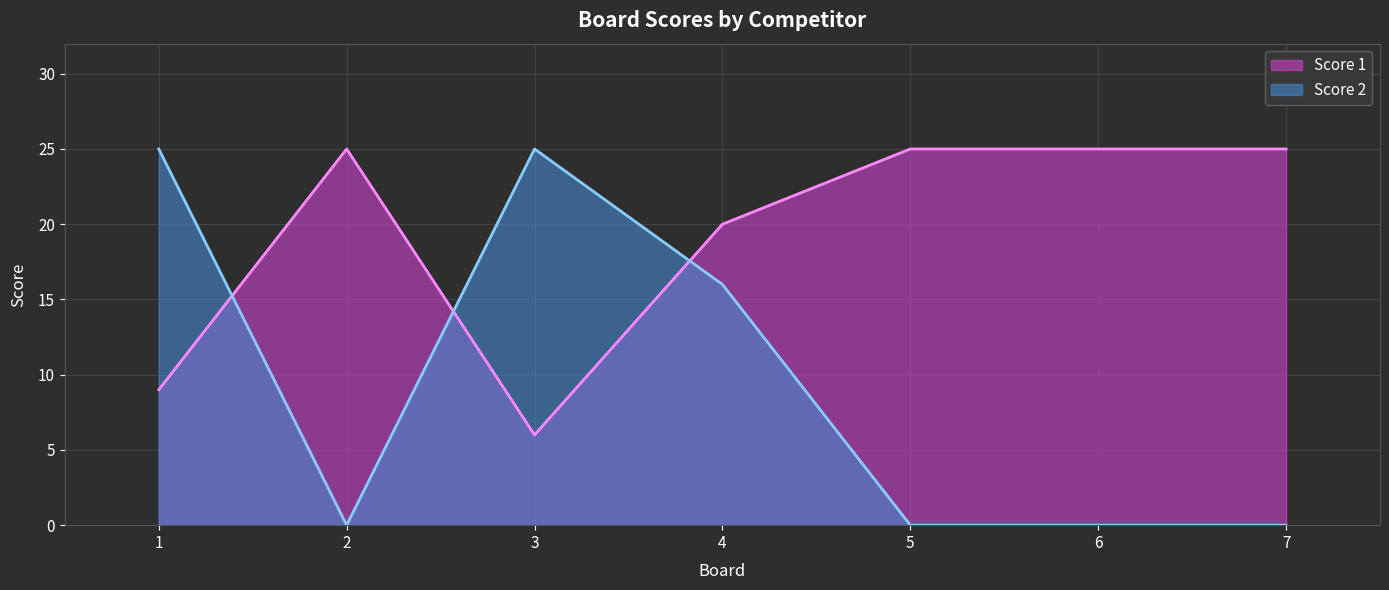

What is the approximate value of Score 1 at 7, to the nearest 10?

20